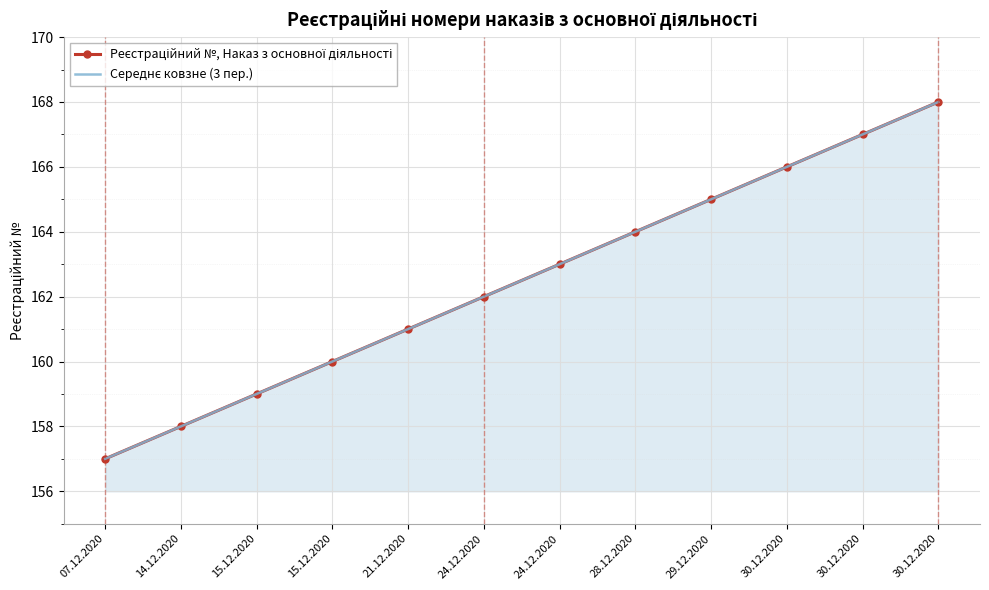

What is the label of the 11th point from the left?

30.12.2020